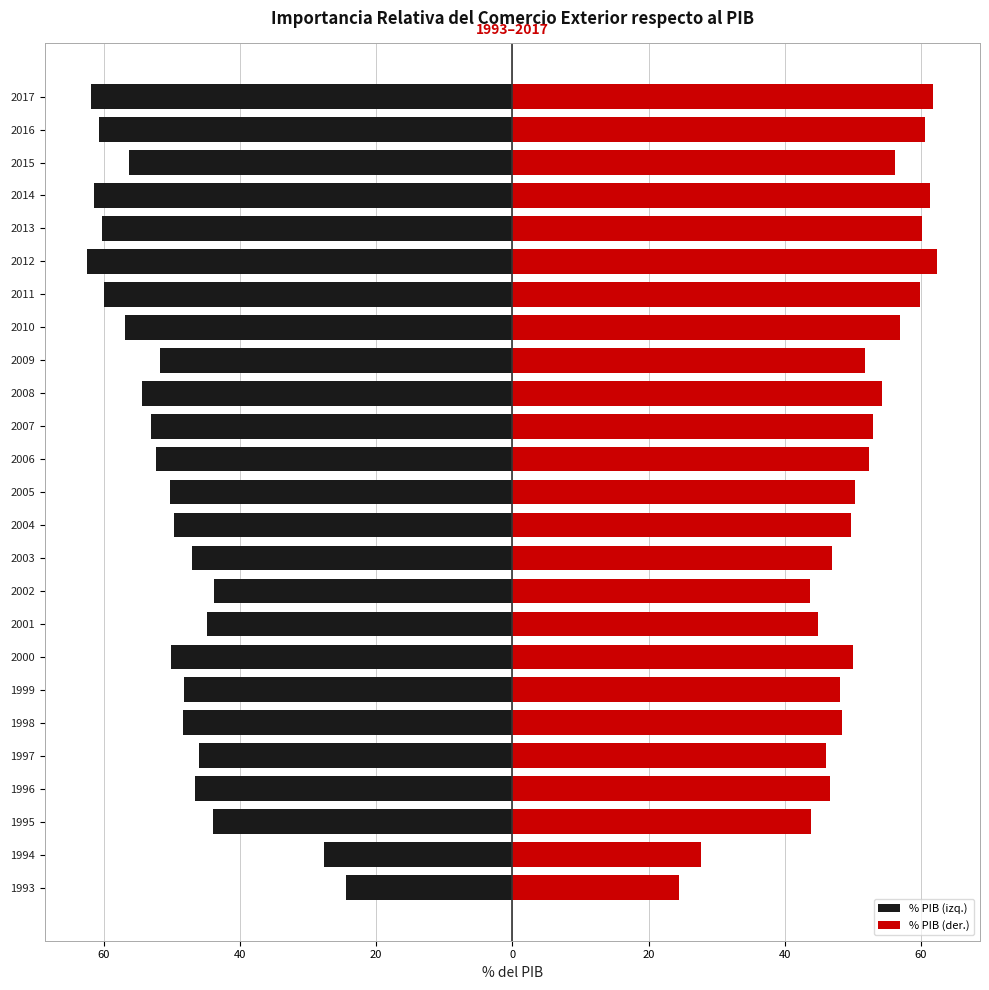

The value of % PIB (izq.) at 2004 is -49.7. True or false?

True